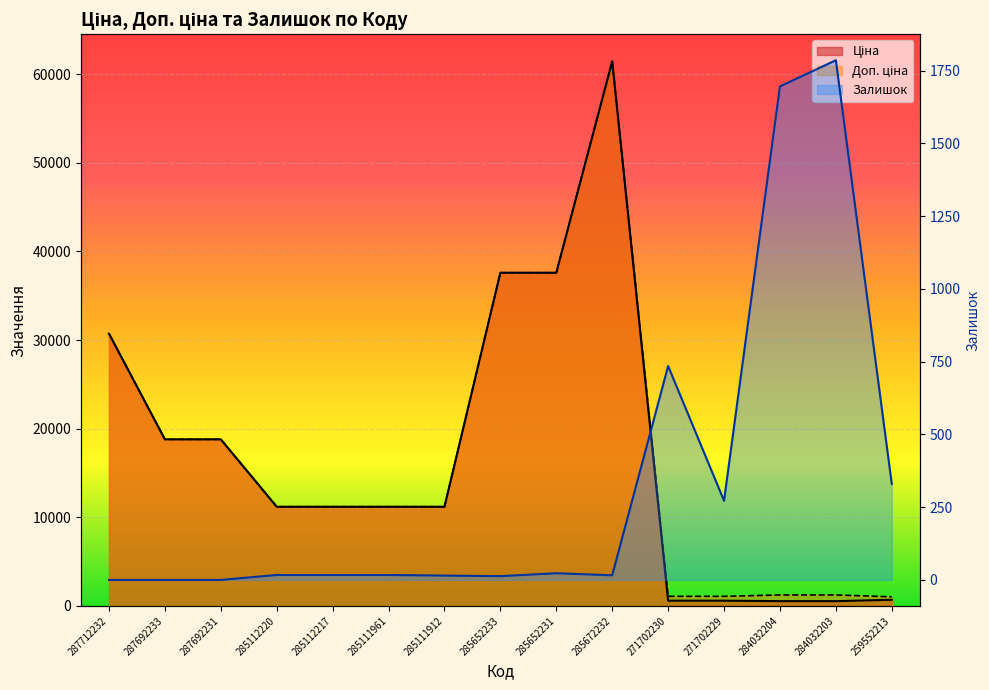

What is the label of the 9th point from the right?

285111912